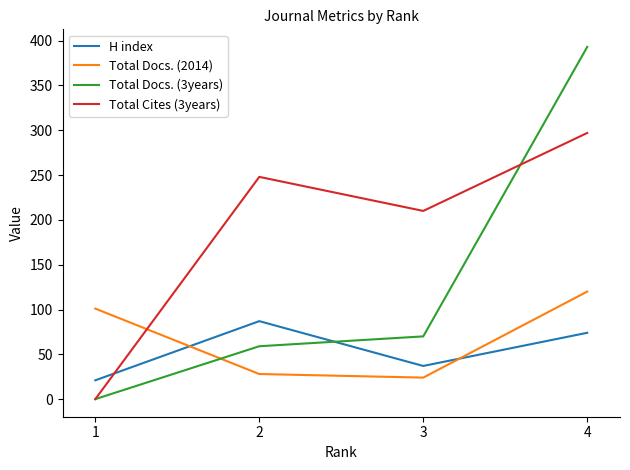

Reading right to left, transcribe all the data shown in this chart.

H index: 1=21	2=87	3=37	4=74
Total Docs. (2014): 1=101	2=28	3=24	4=120
Total Docs. (3years): 1=0	2=59	3=70	4=393
Total Cites (3years): 1=0	2=248	3=210	4=297